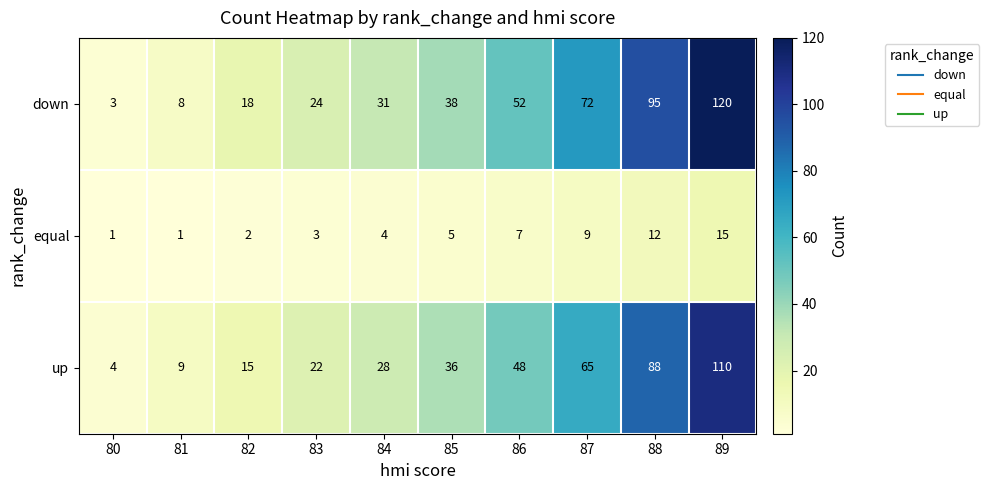

What is the difference between the highest and lowest values at 82?

16